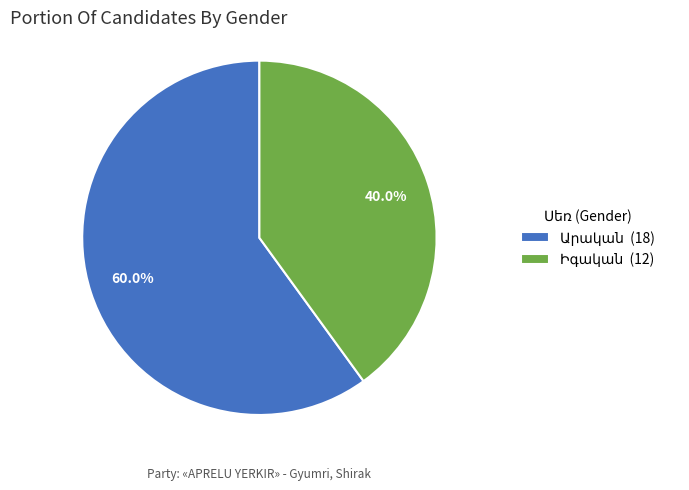

Is there a majority slice in this chart?

Yes